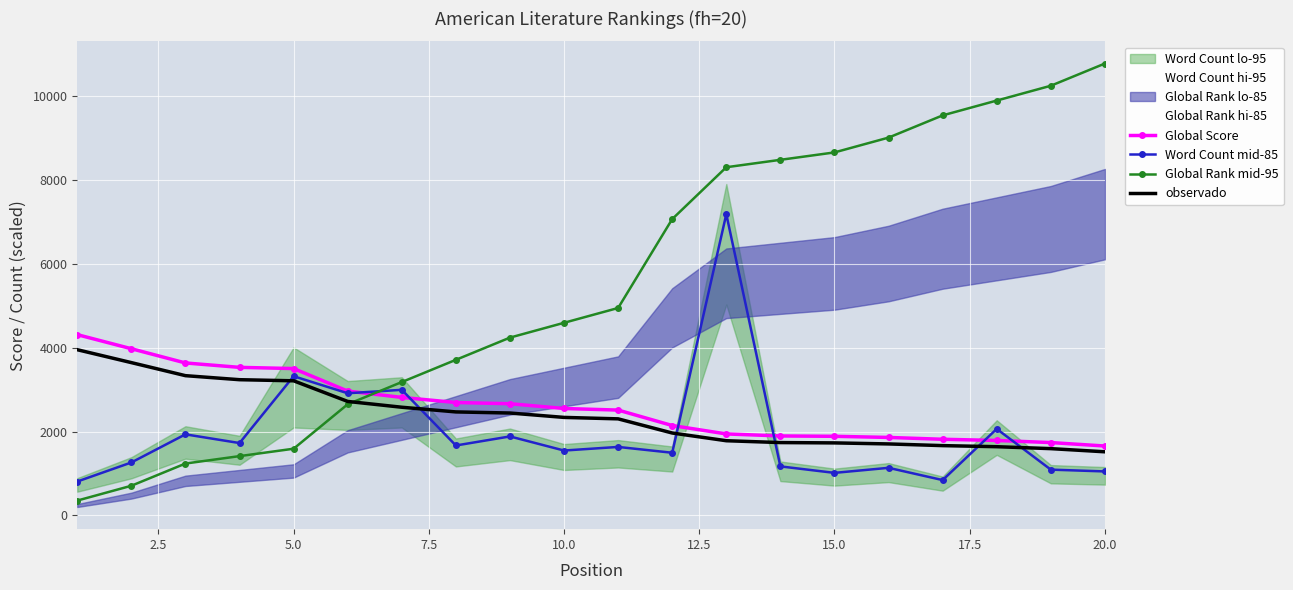

Is this an area chart (filled region under the line)?

No